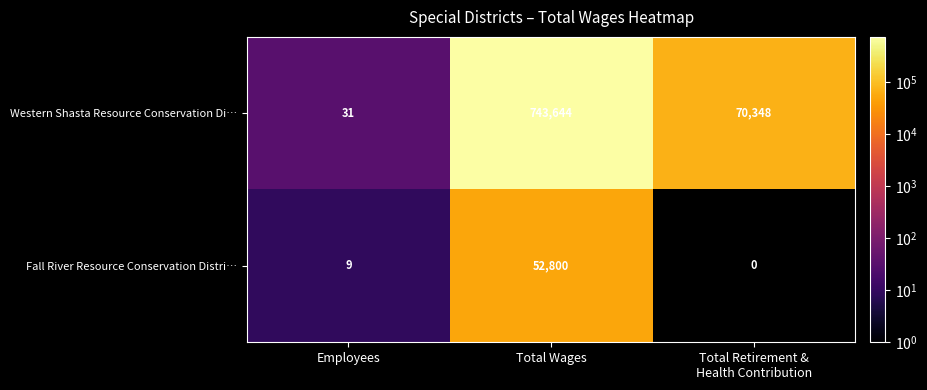

Is the value of Fall River Resource Conservation Distri… at Total Wages greater than the value of Western Shasta Resource Conservation Di… at Employees?

Yes